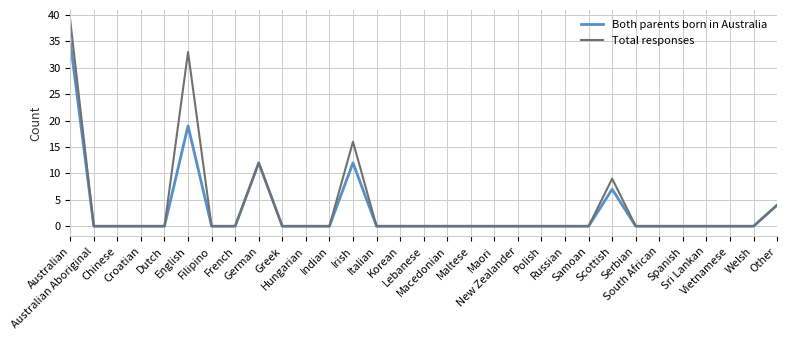

Which series has the largest range (max minus min)?

Total responses